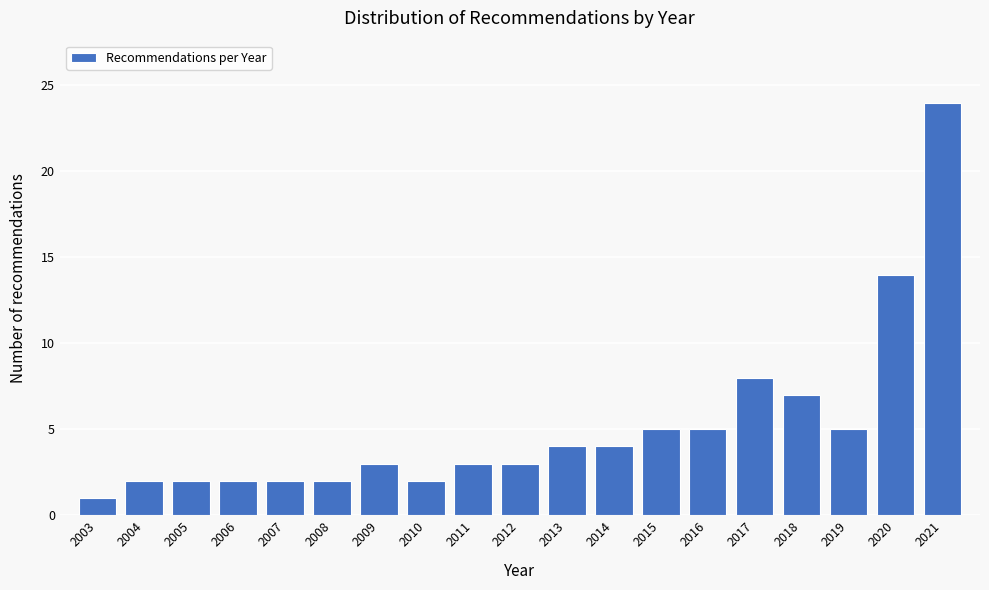

Reading right to left, extract all data points from this chart.

2021=24	2020=14	2019=5	2018=7	2017=8	2016=5	2015=5	2014=4	2013=4	2012=3	2011=3	2010=2	2009=3	2008=2	2007=2	2006=2	2005=2	2004=2	2003=1